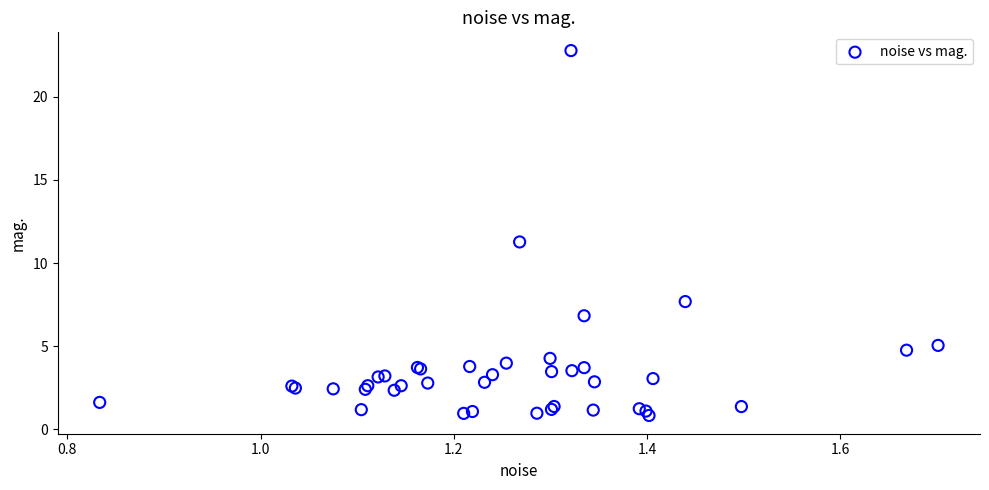

What Y value in the scatter plot is closest to 11?

11.3